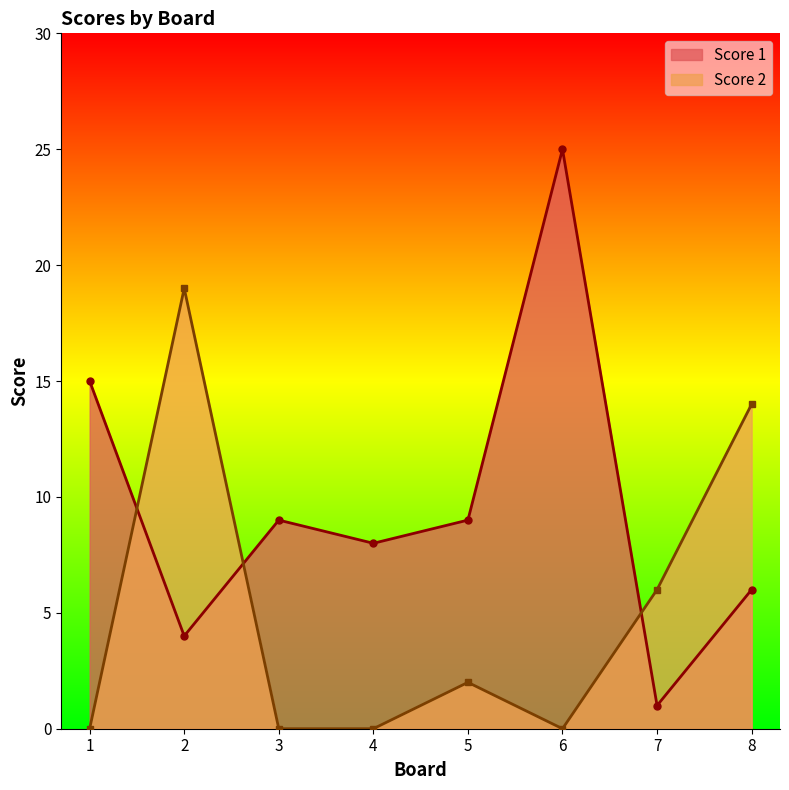

Which category has the highest value in the Score 1 series?

6